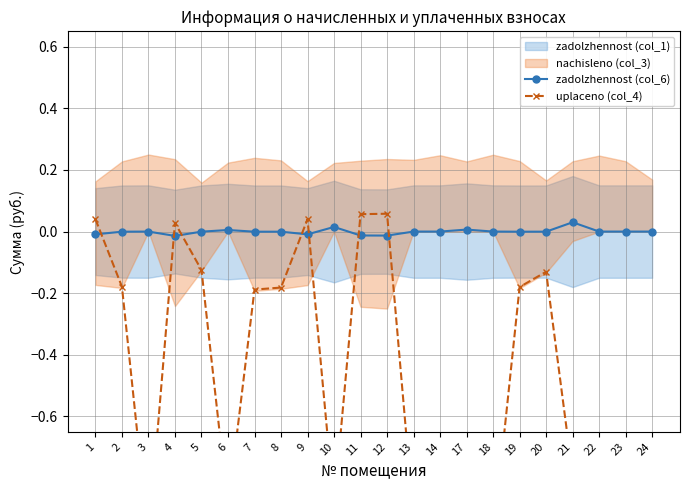

In zadolzhennost (col_6), how many points are lower than both neighbors (excluding endpoints)?

7